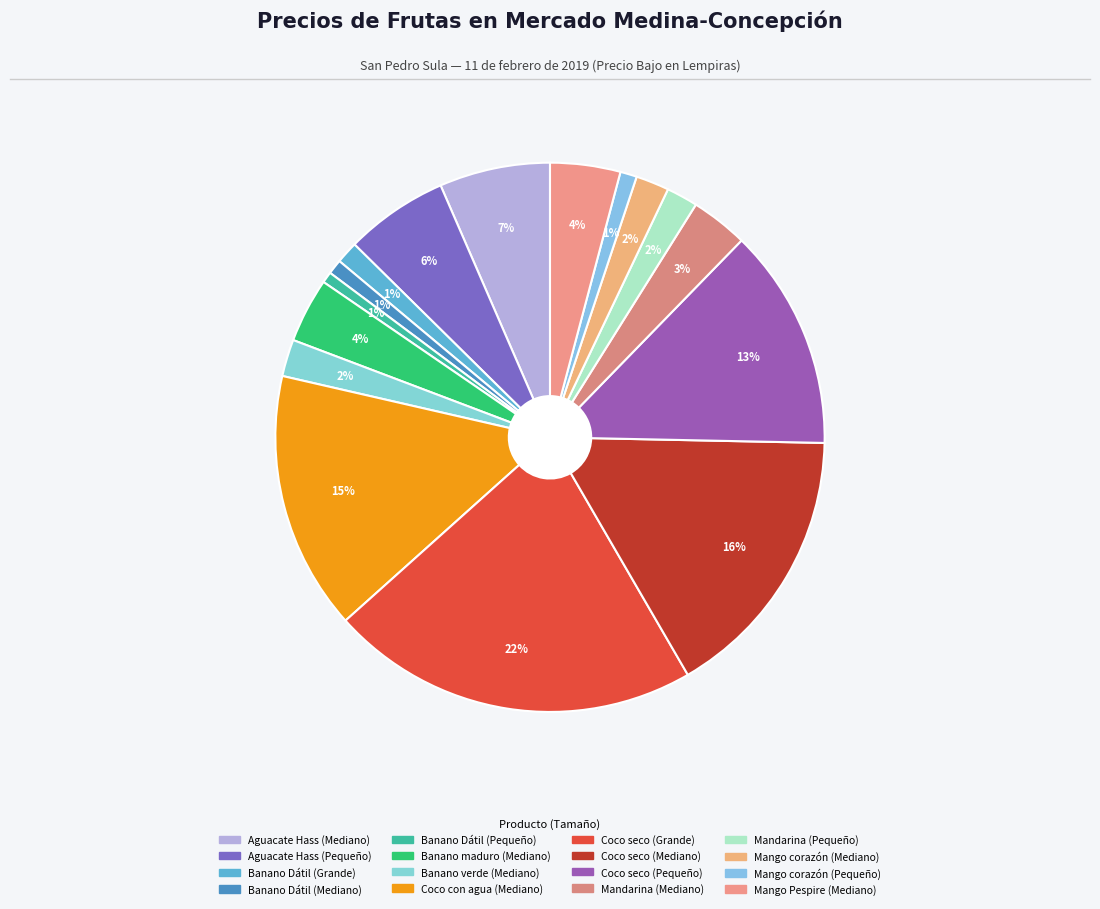

To the nearest percent, what is the combined percentage of Banano Dátil (Pequeño) and Banano Dátil (Mediano)?

2%